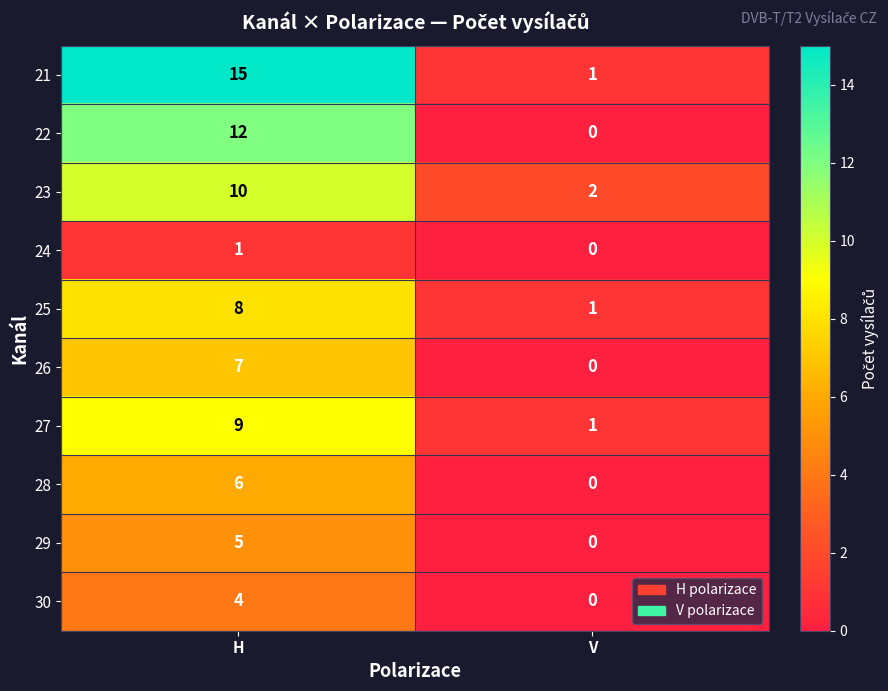

At which label is 29 closest to 2?

V